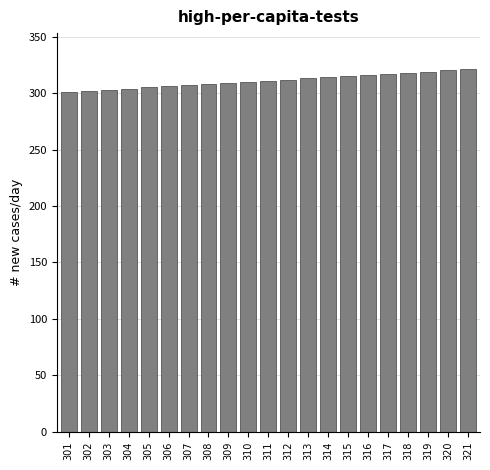

What is the sum of all values?

6531